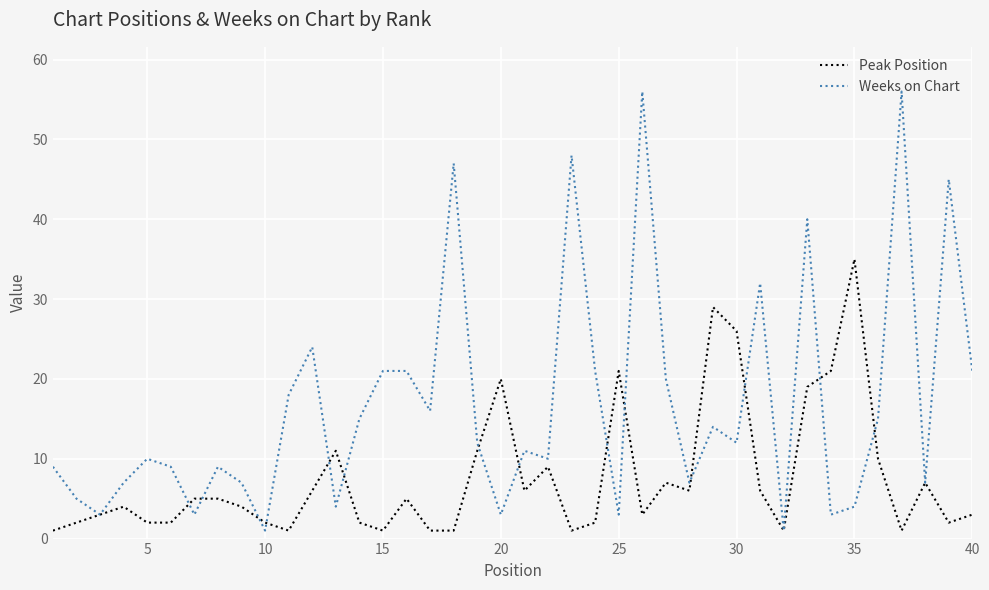

Rank the series by their maximum value, from highest to lowest.

Weeks on Chart, Peak Position